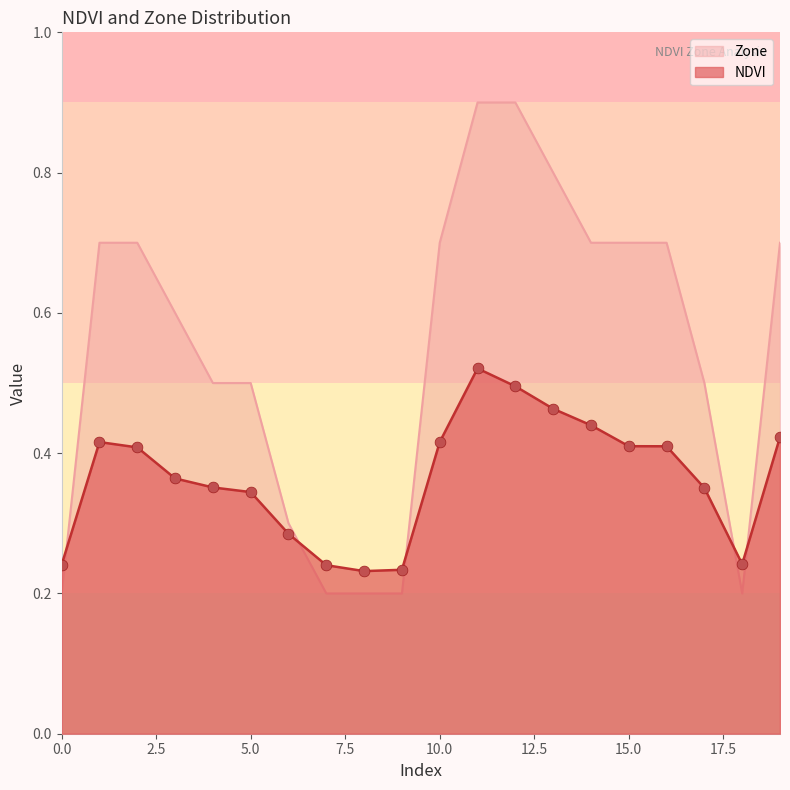

Which series reaches the minimum Y coordinate?

Zone